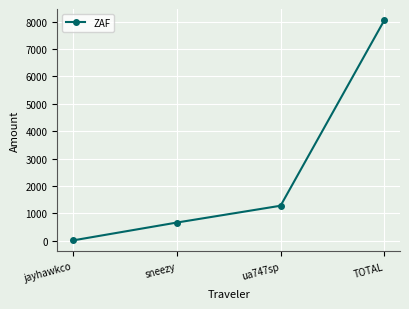

Between ua747sp and jayhawkco, which is larger?

ua747sp